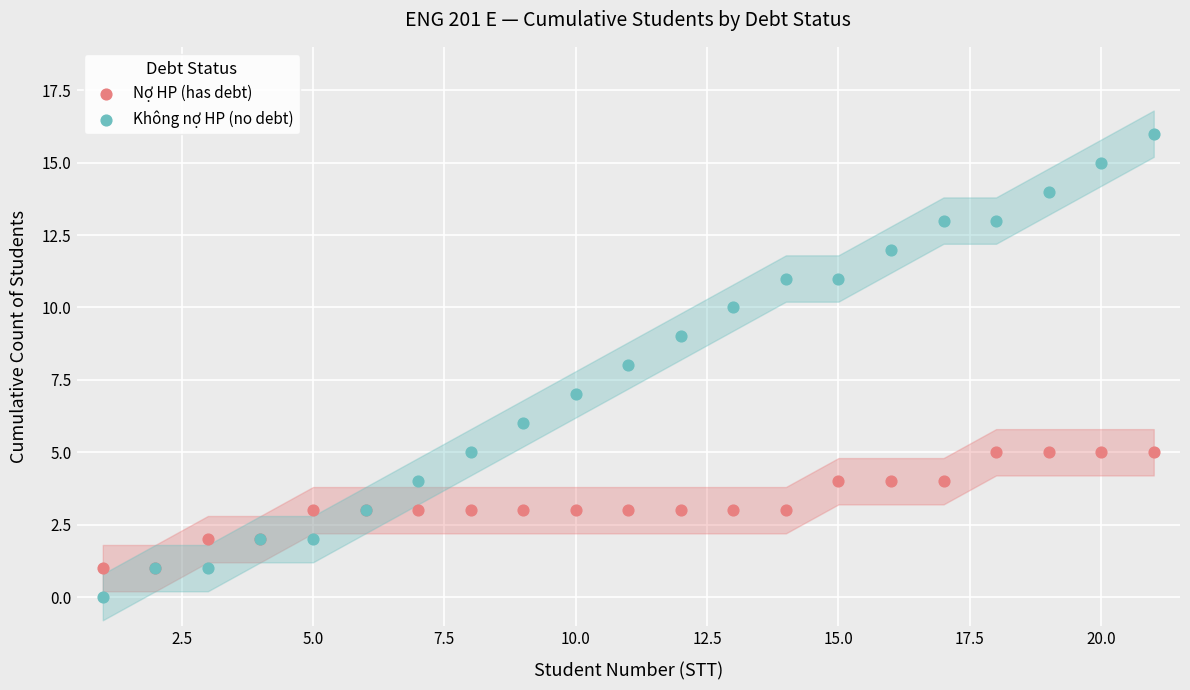

Which series has the largest Y range (max minus min)?

Không nợ HP (no debt)